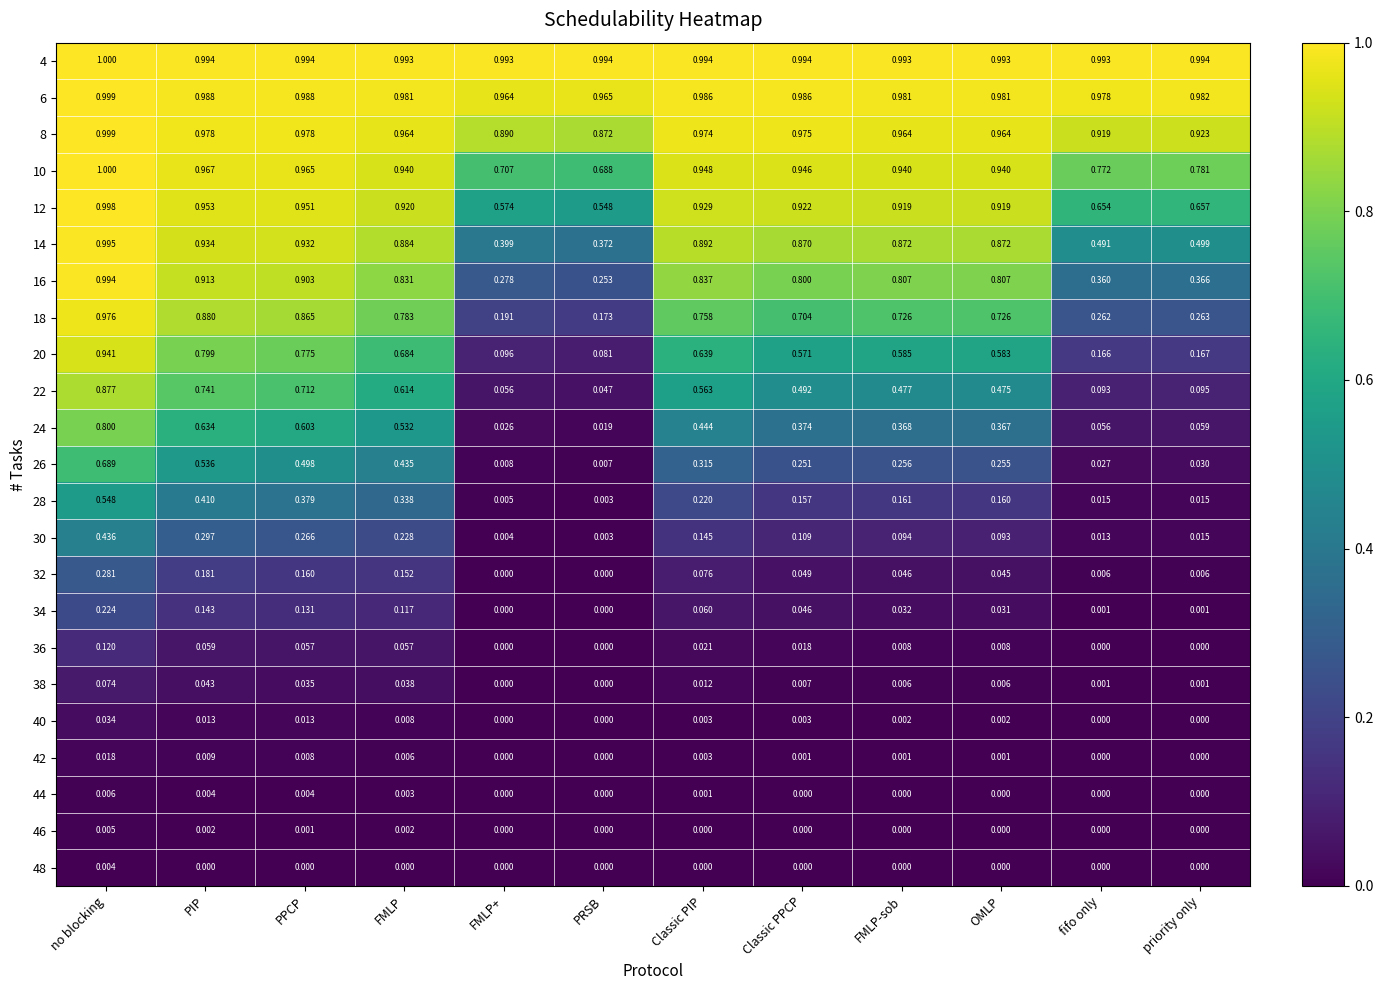

At which category is the sum across all series the highest?

no blocking